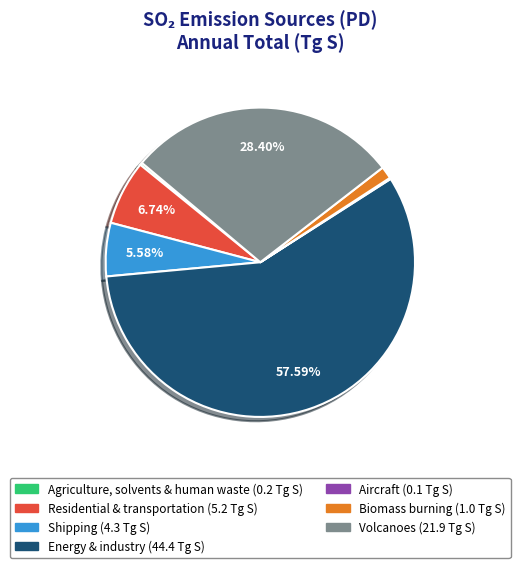

Does any single category account for the majority?

Yes